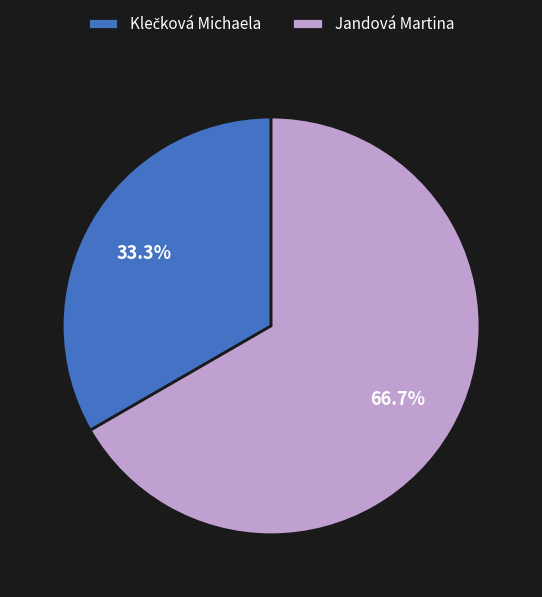

What is the largest slice in the pie chart?

Jandová Martina